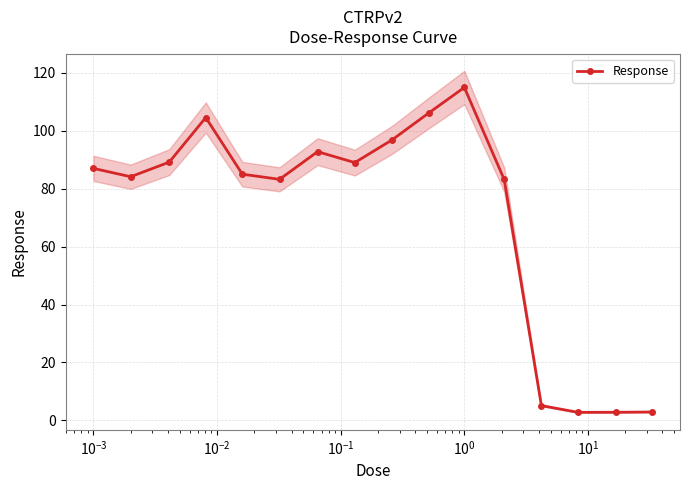

What is the maximum value for Response?

115.0